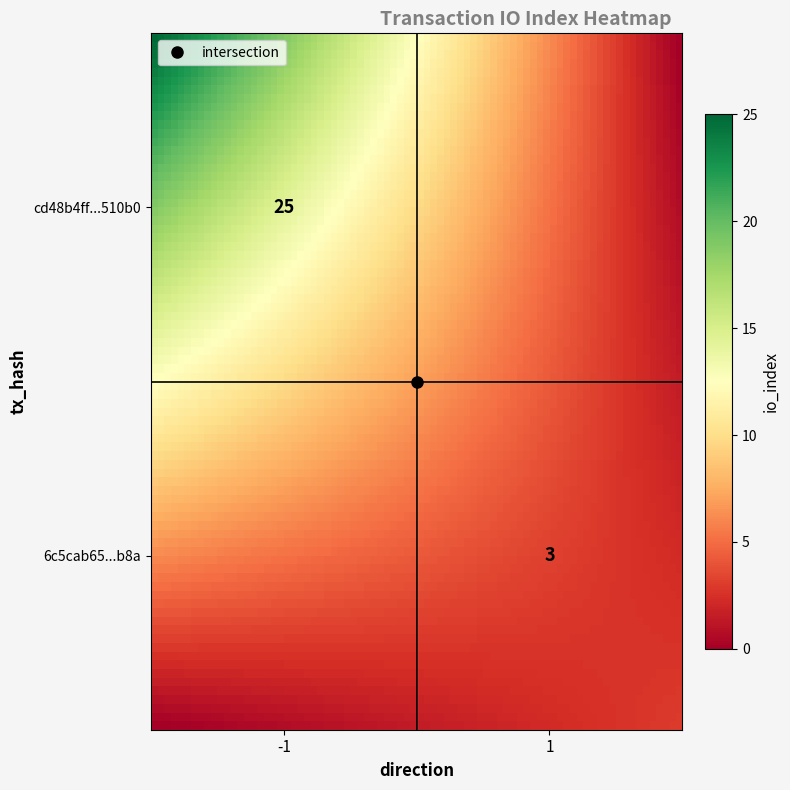

Rank the series by their average value, from lowest to highest.

6c5cab65c89729b5dc0135d145464a3486b3b8a, cd48b4ff8d46374650c5004b4929d6715e510b0